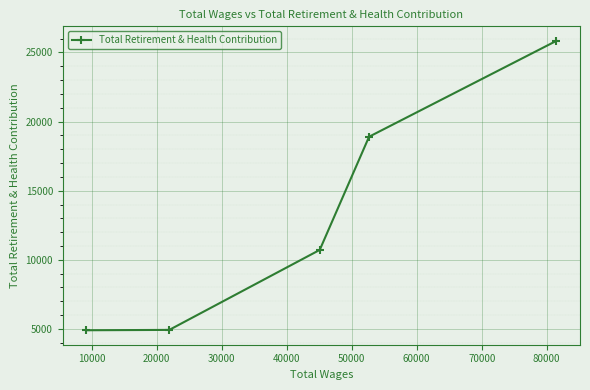

Count the number of categories in the chart.

5